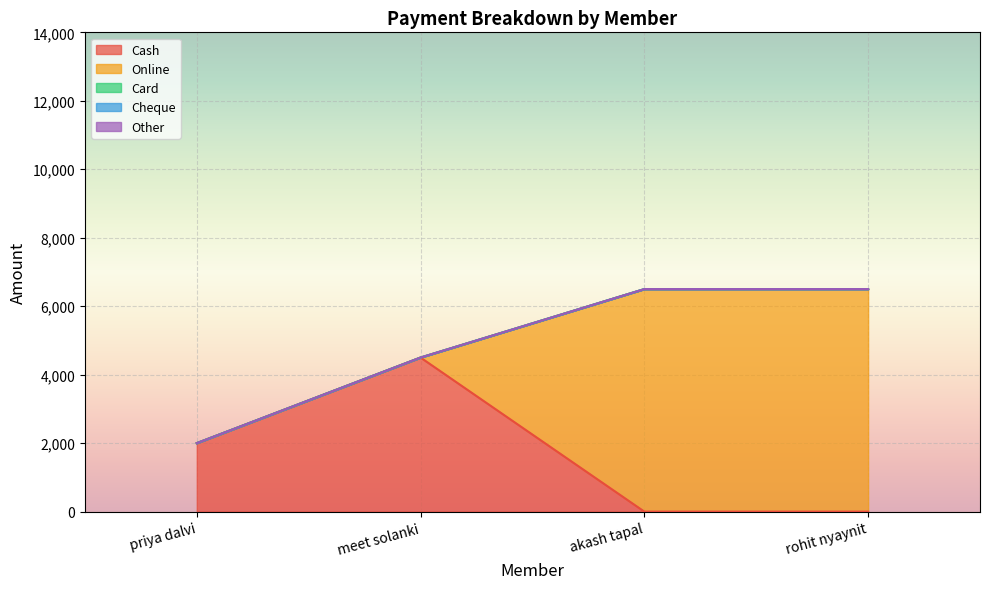

Which series changed the most between meet solanki and akash tapal?

Online